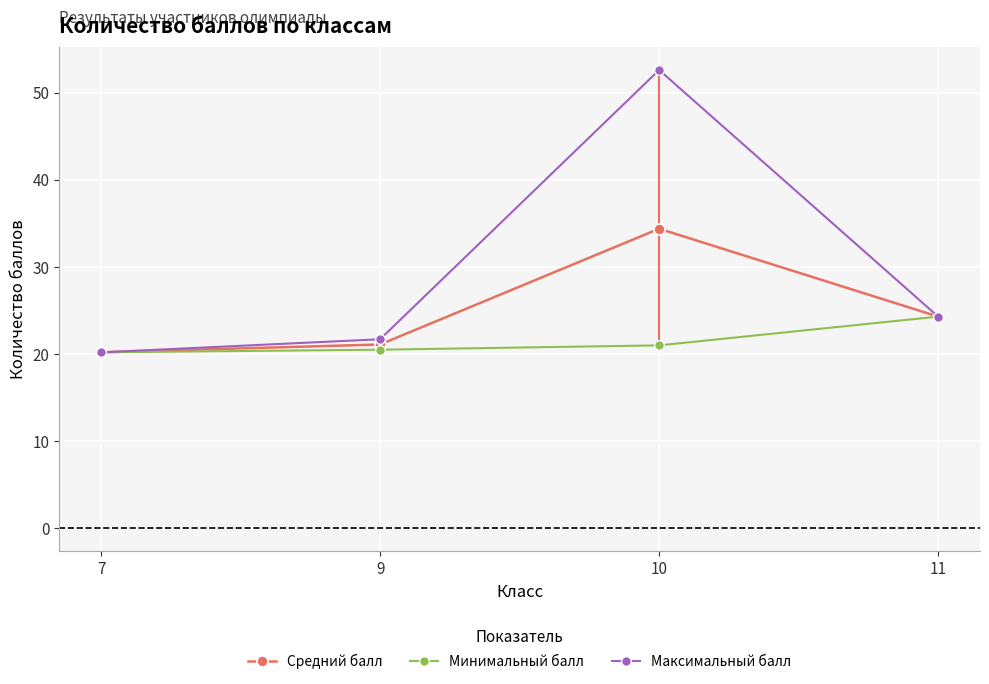

Is the value of Максимальный балл at 9 greater than the value of Средний балл at 11?

No